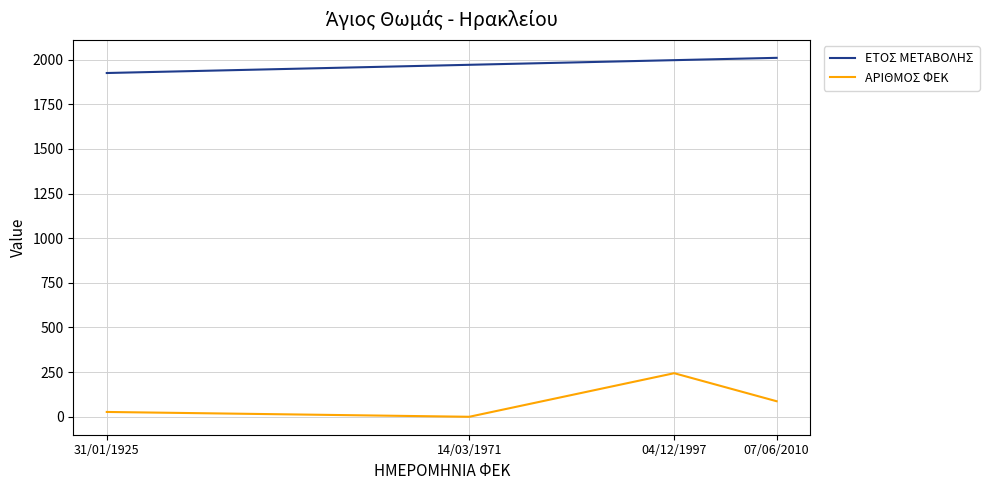

Which series has the widest spread of values?

ΑΡΙΘΜΟΣ ΦΕΚ